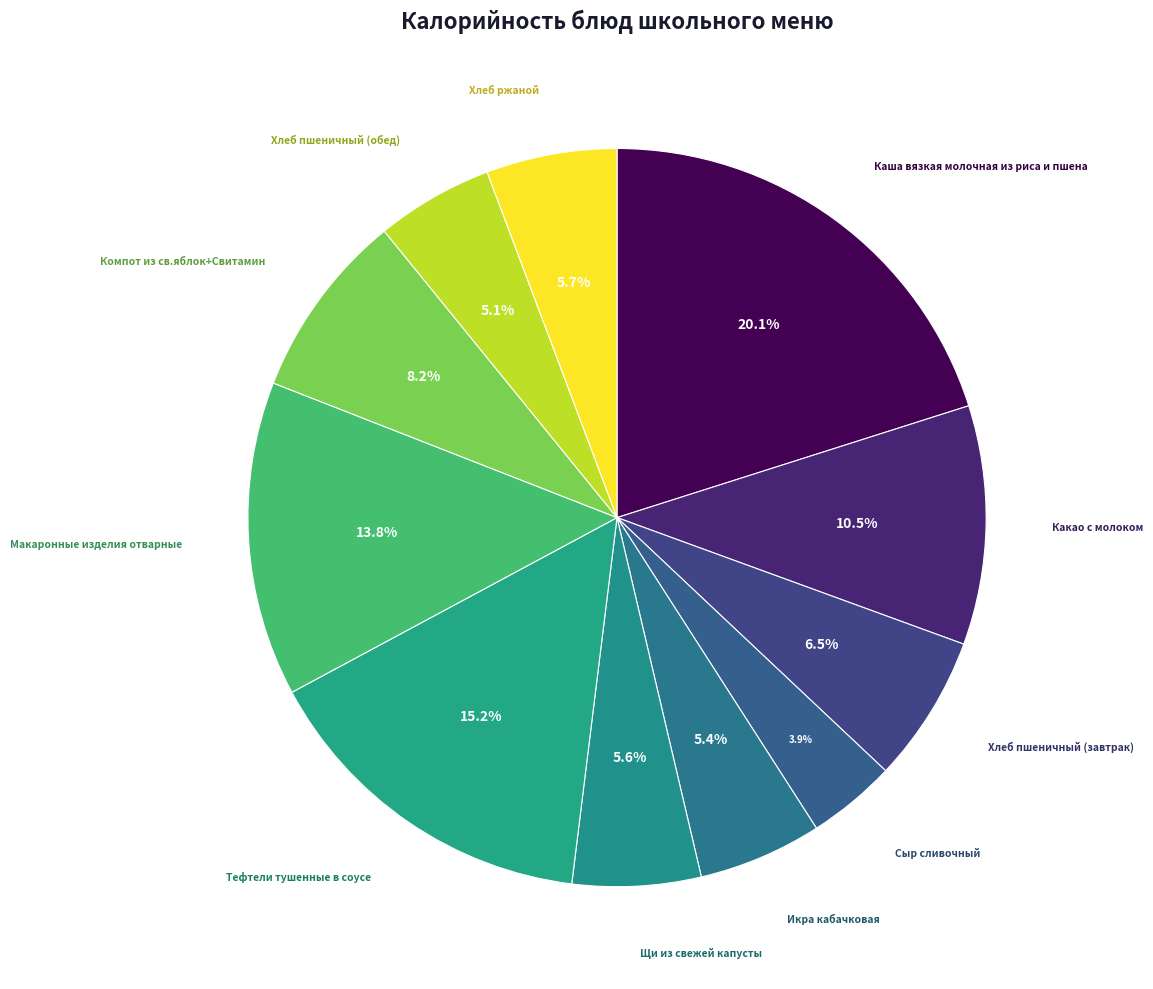

What is the smallest slice in the pie chart?

Сыр сливочный